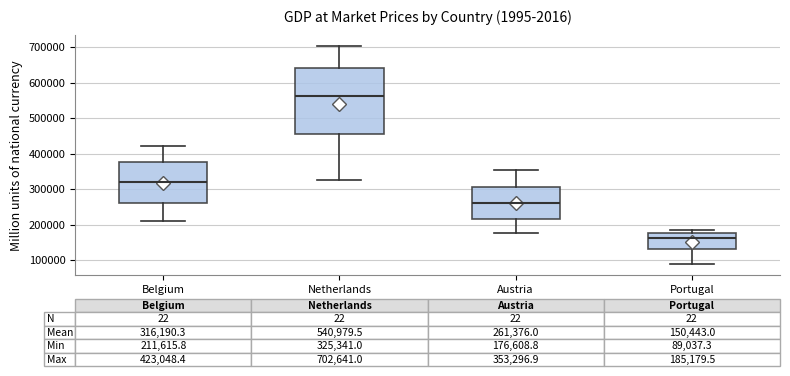

Which box has the lowest median line?

Portugal